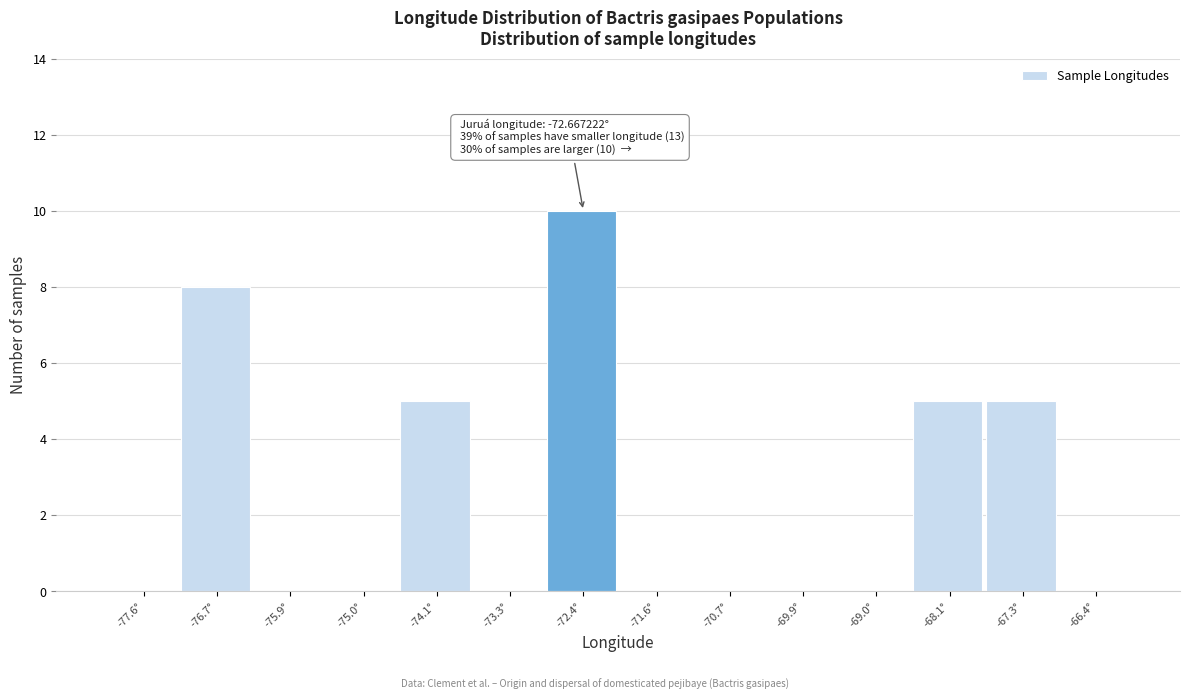

Which range on the x-axis has the tallest bar?

-72.9 to -72.0